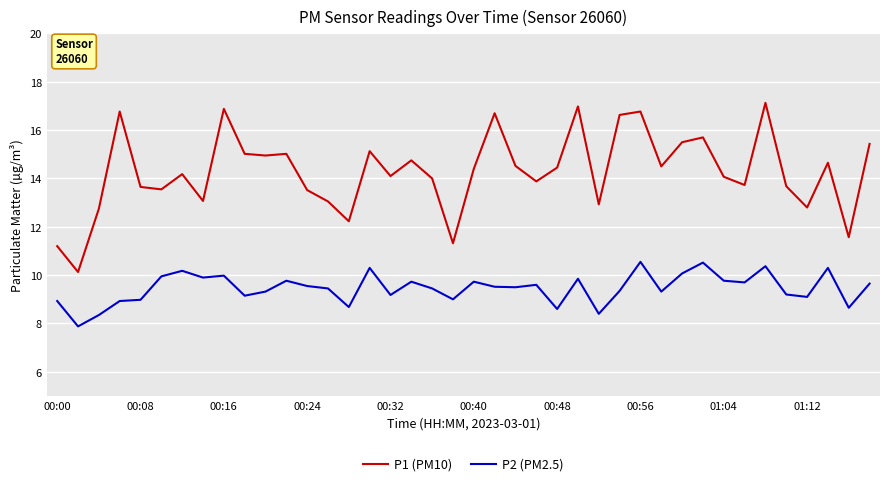

What is the maximum value for P2 (PM2.5)?

10.6